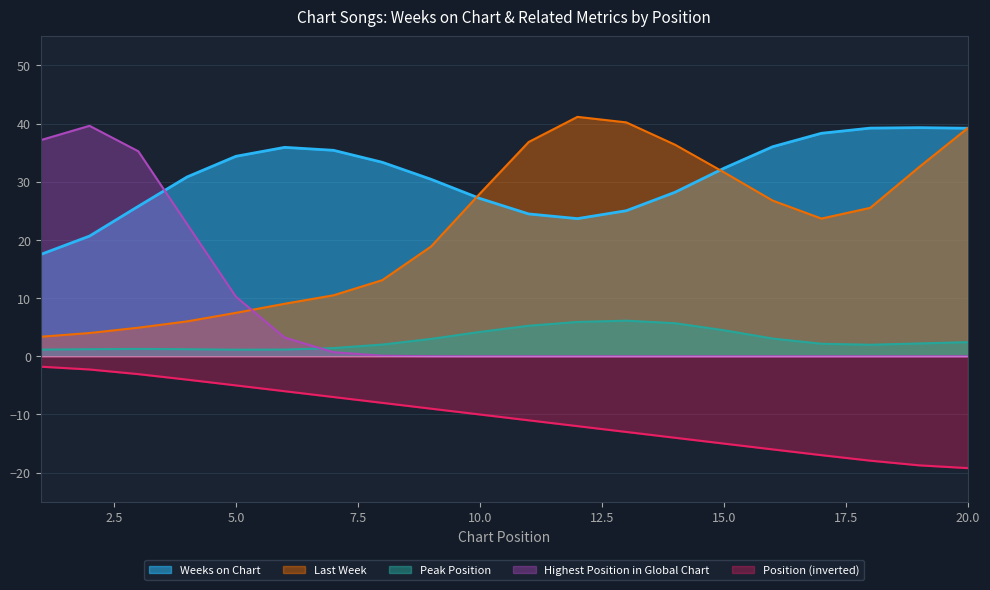

Between 11 and 7, which is larger?

7